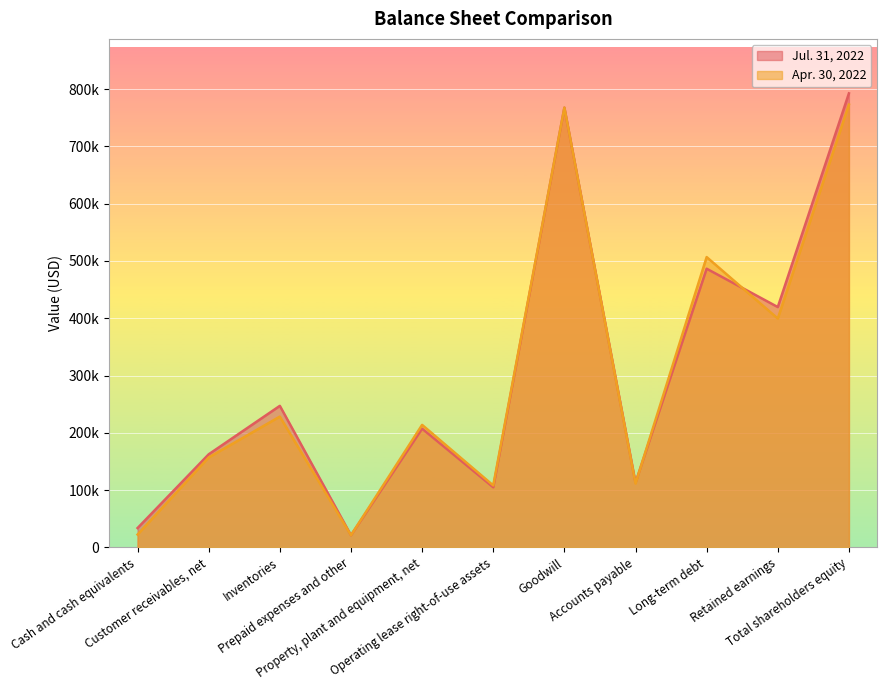

What is the difference between the Apr. 30, 2022 values at Long-term debt and Goodwill?

260880